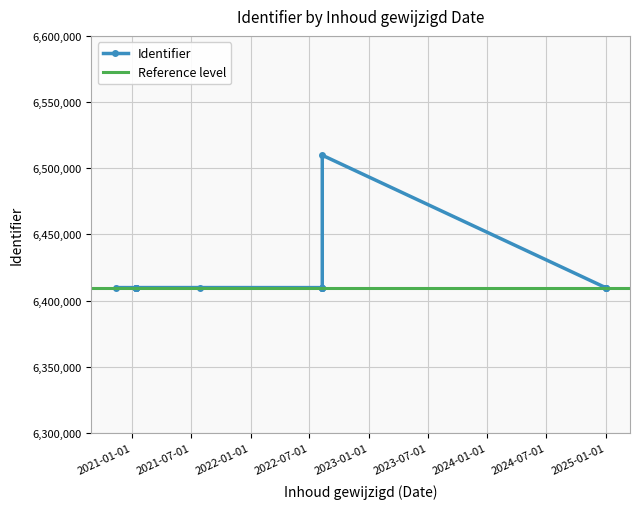

The value at 2022-08-10 is 6409837. True or false?

True